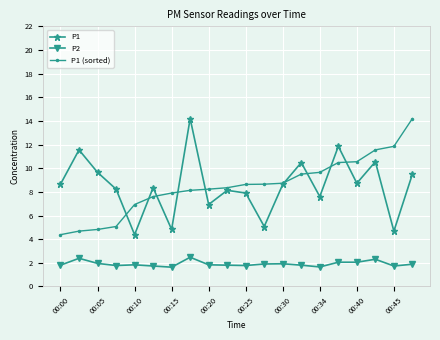

Does the chart have visible grid lines?

Yes